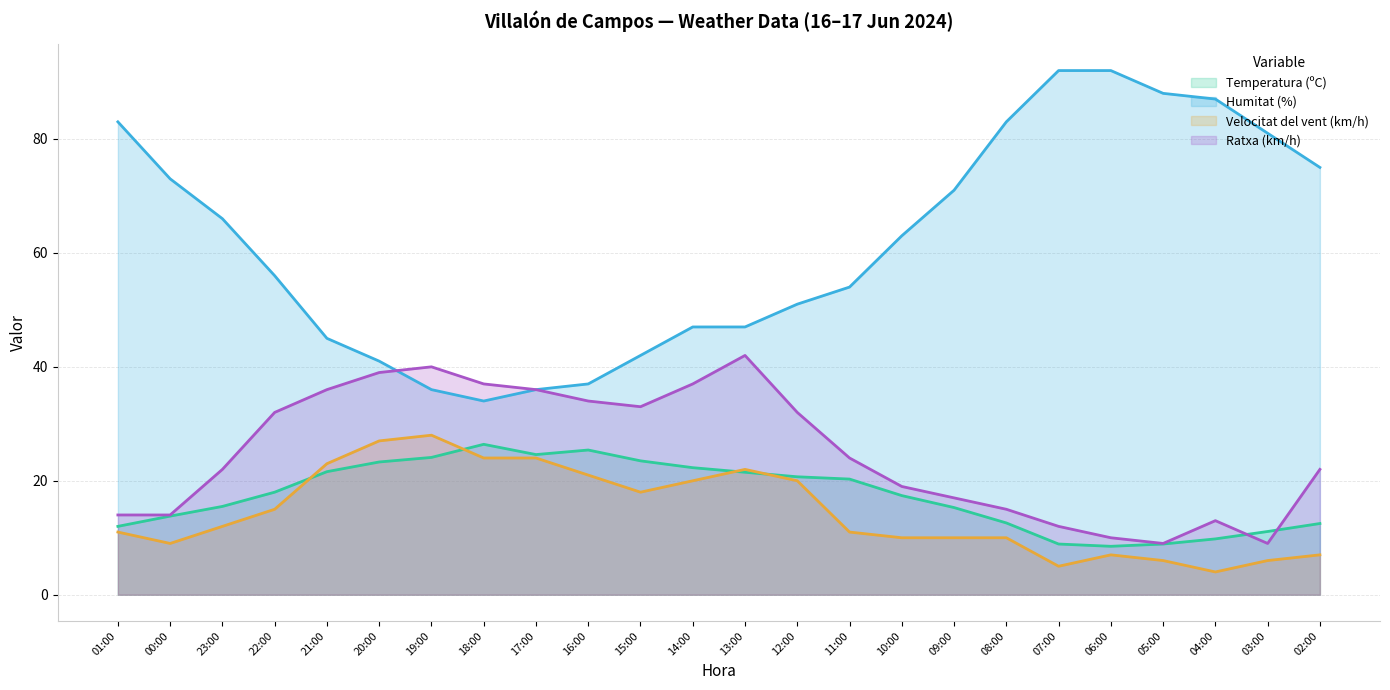

What is the minimum value for Ratxa (km/h) (line)?

9.0